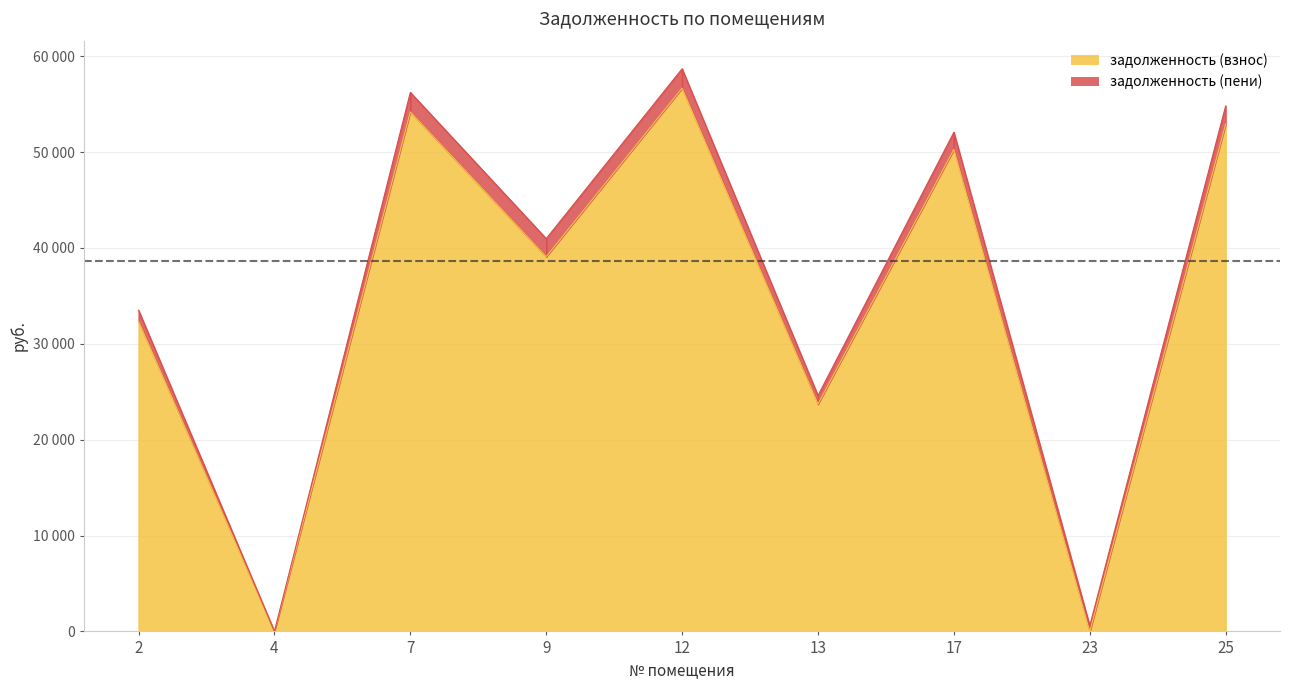

The value of задолженность (пени) at 2 is 33506.7. True or false?

True